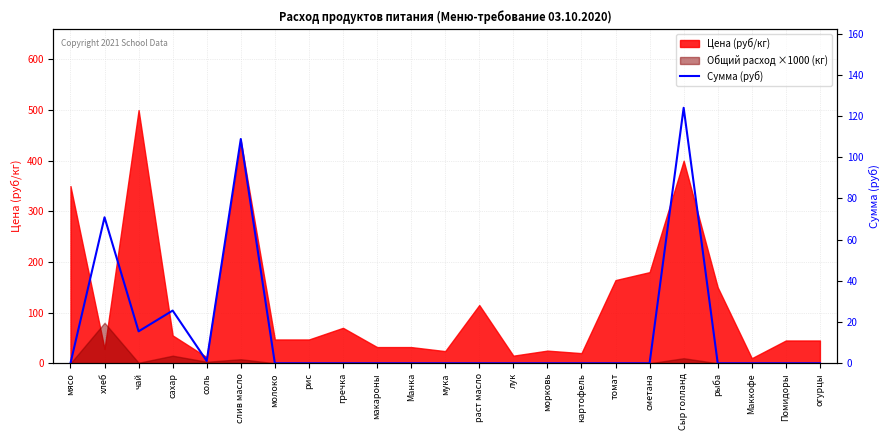

Read the value at чай.

15.5